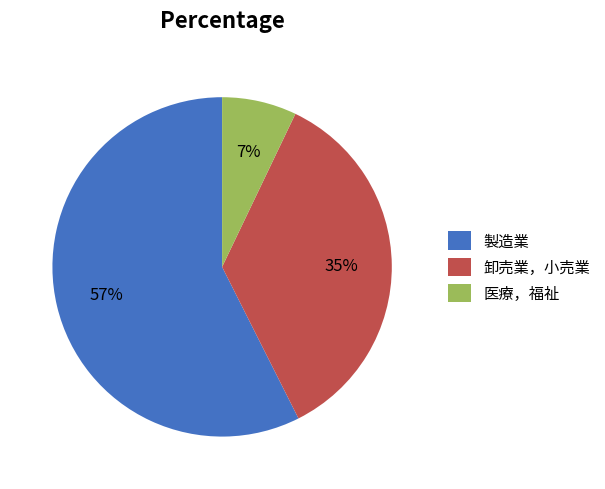

To the nearest percent, what portion does 卸売業，小売業 represent?

35%